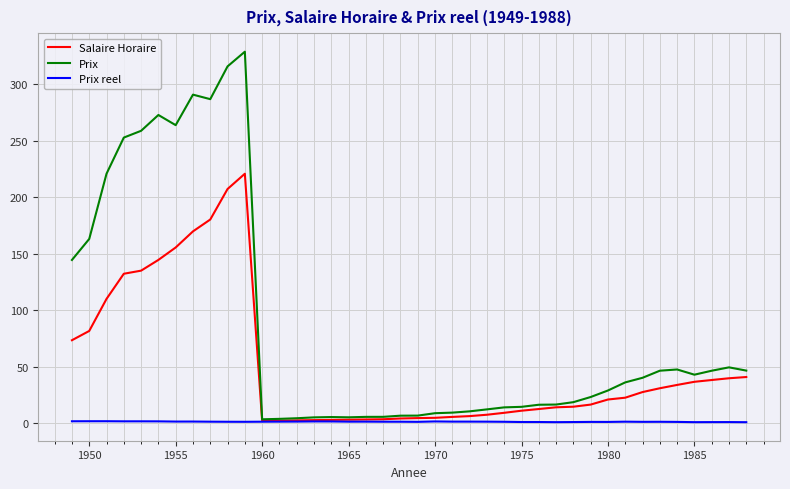

Which series has the largest range (max minus min)?

Prix